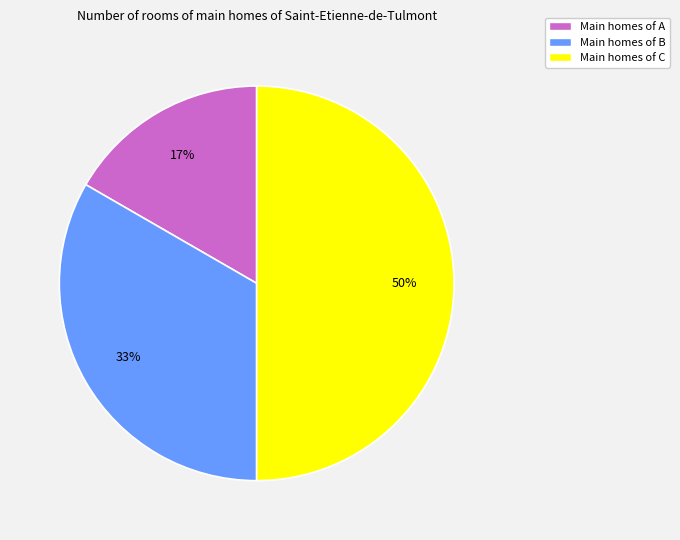

To the nearest percent, what is the average slice percentage?

33%